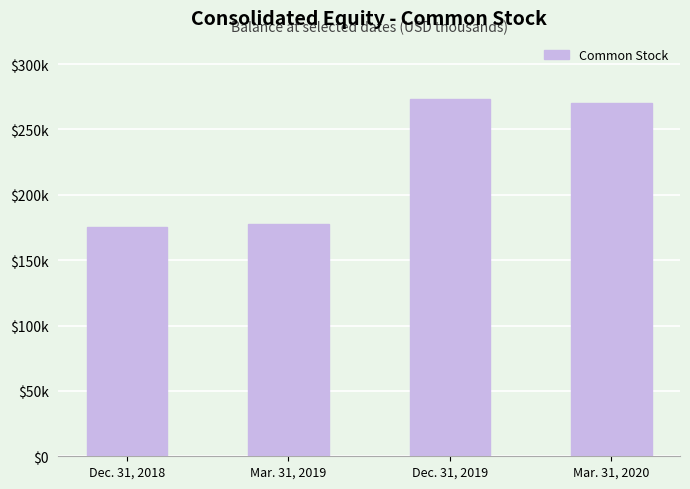

What is the average value?

224276